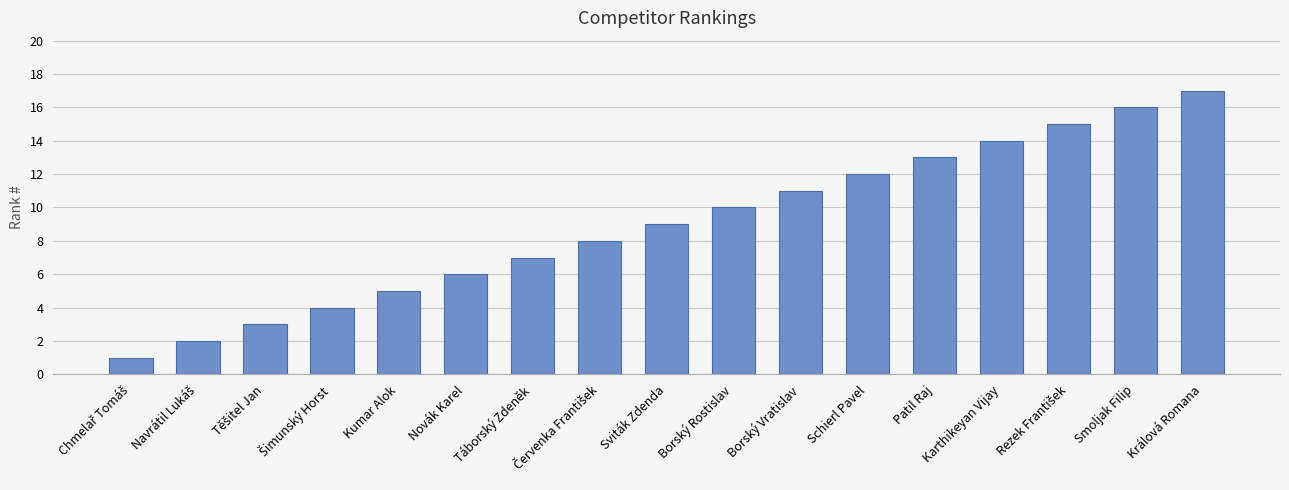

The chart shows a value of 12 at Schierl Pavel. True or false?

True